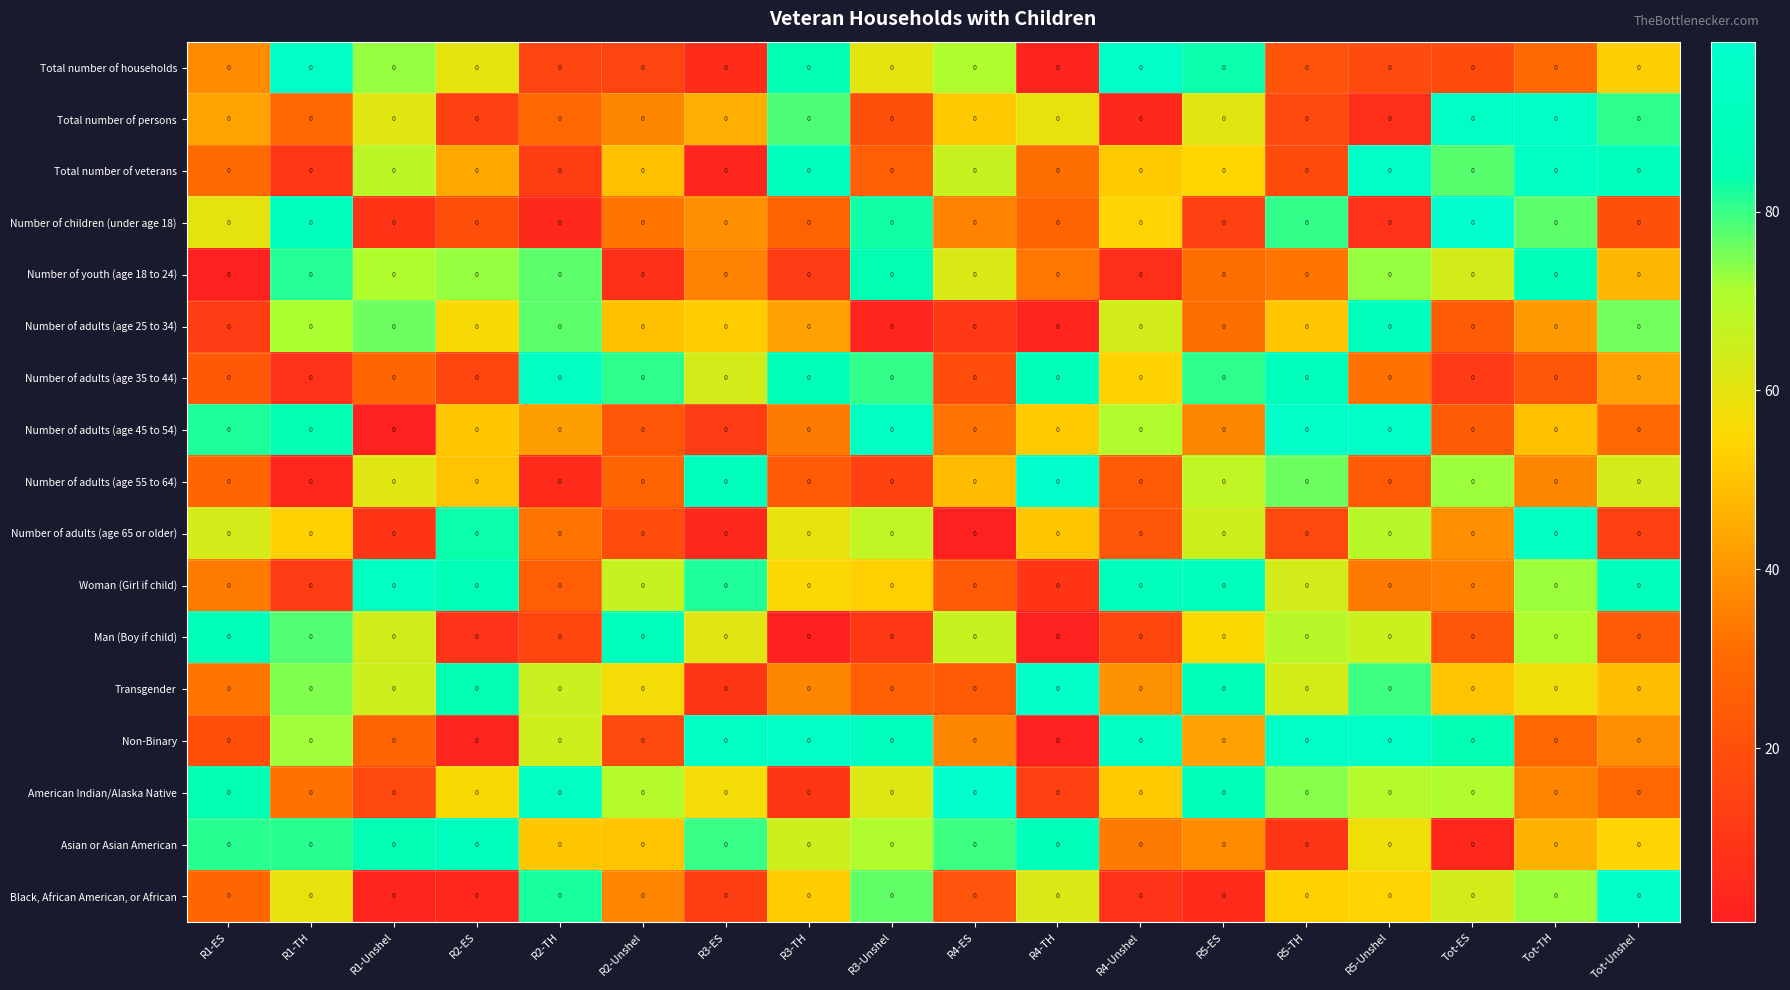

At how many categories does at least one series exceed 59?

18